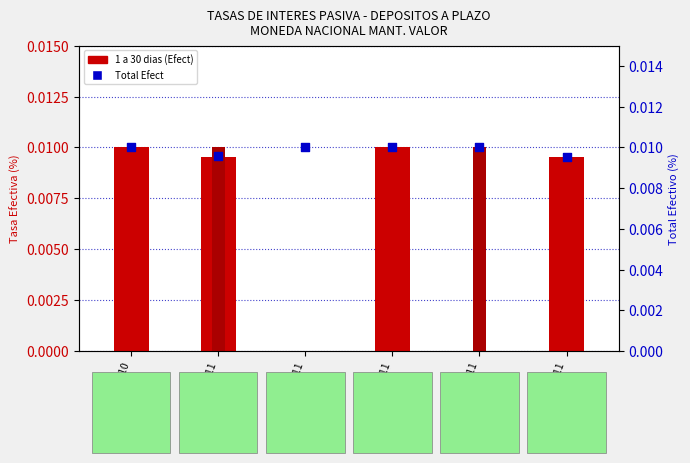

Which series contains the lowest Y value?

1 a 30 dias (Efect)